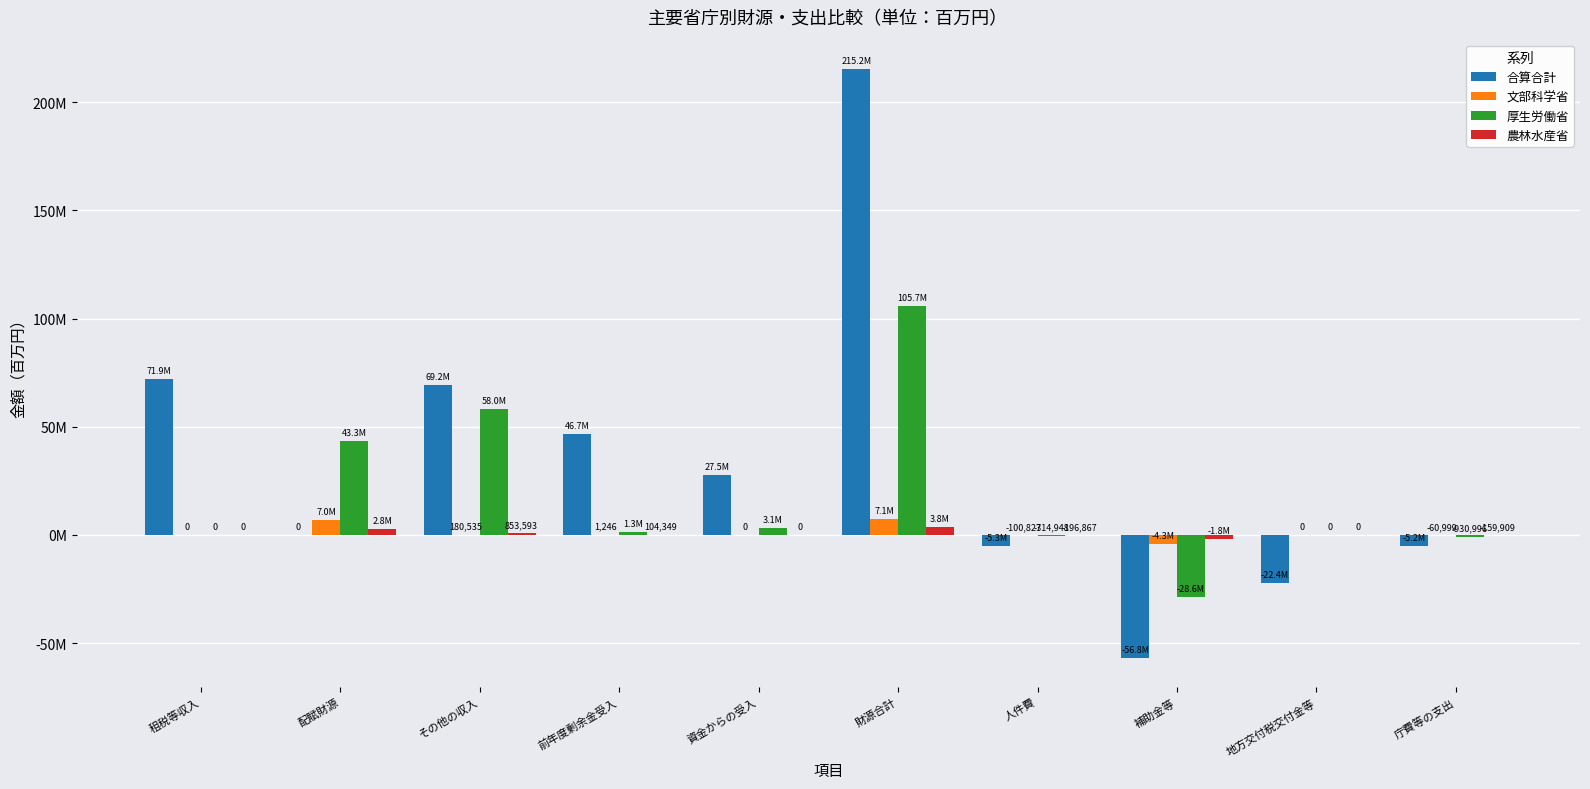

Does the chart contain stacked bars?

No